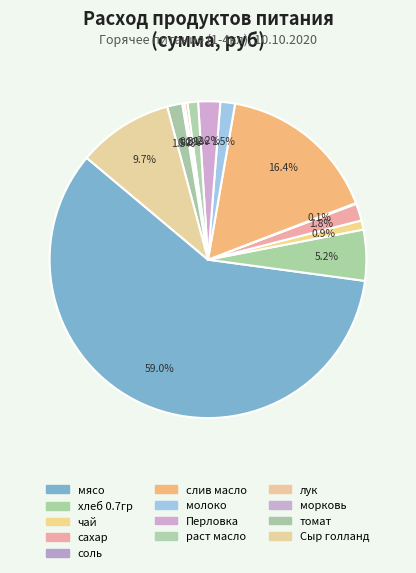

Rank the categories by value from highest to lowest.

мясо, слив масло, Сыр голланд, хлеб 0.7гр, Перловка, сахар, томат, молоко, раст масло, чай, лук, морковь, соль